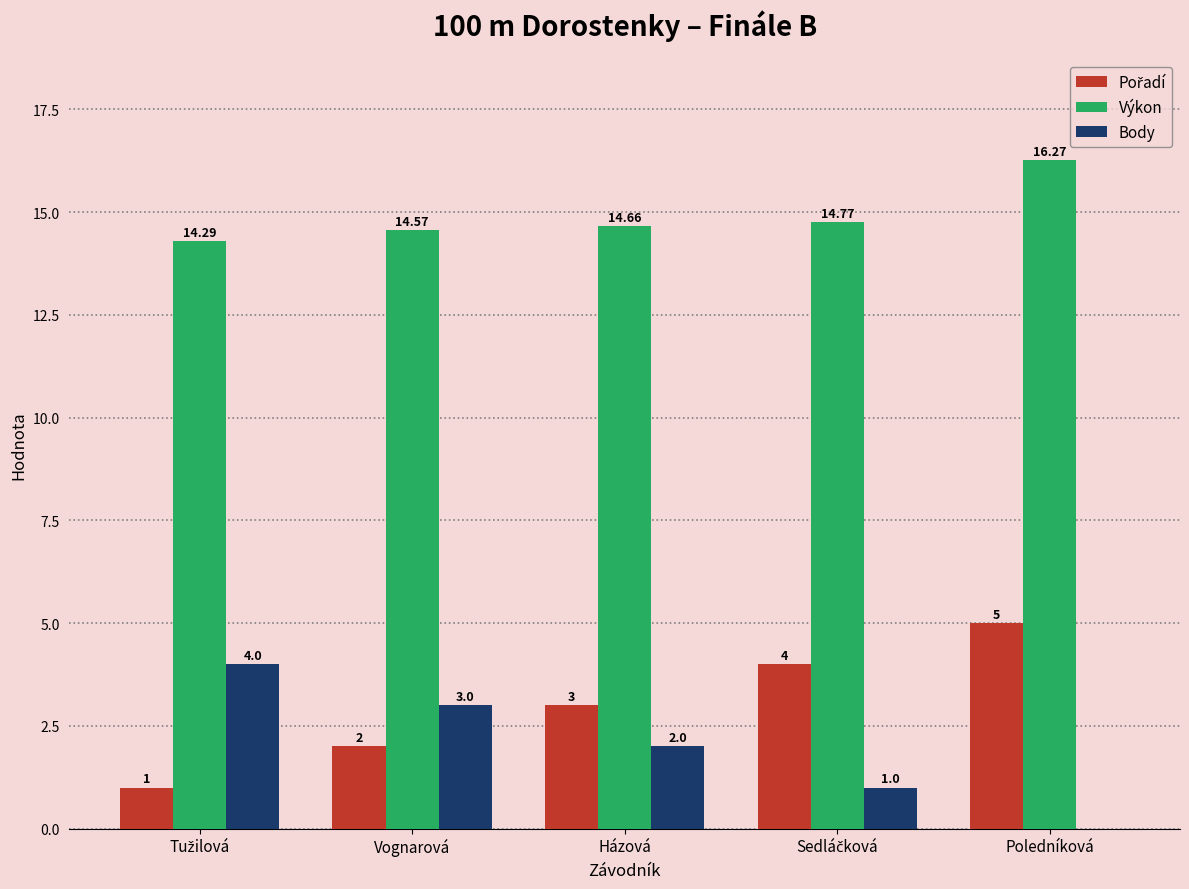

Which series has the largest total across all categories?

Výkon